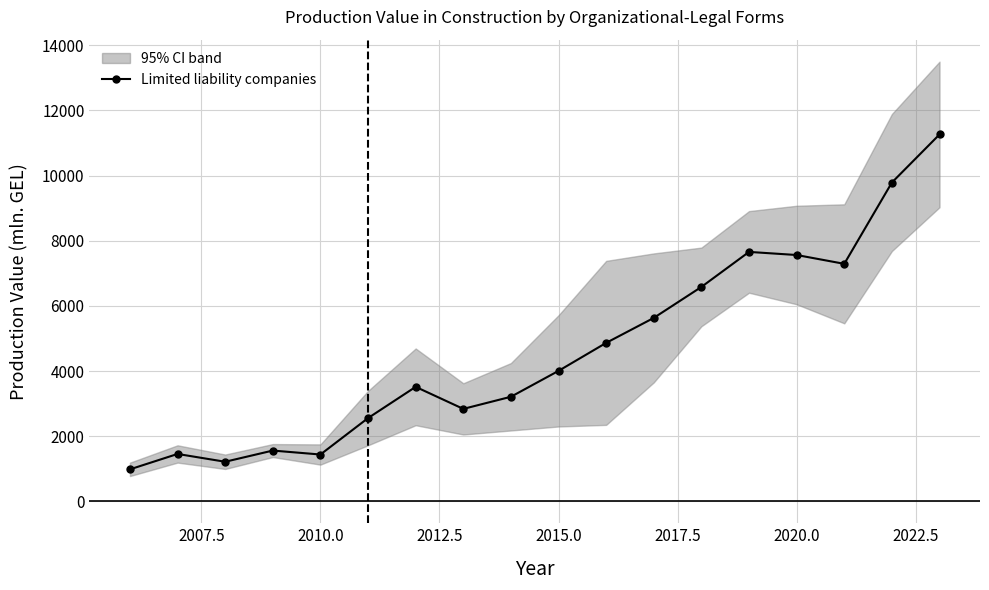

True or false: Limited liability companies has more than 0 interior local peaks.

True